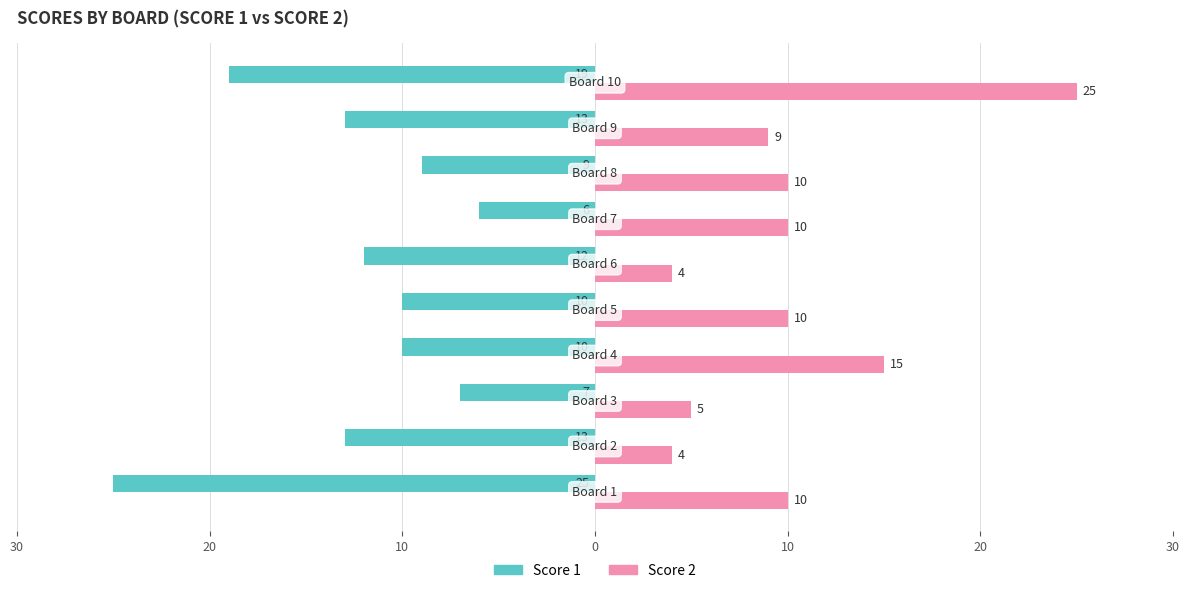

What are all the series names shown in the legend?

Score 1, Score 2